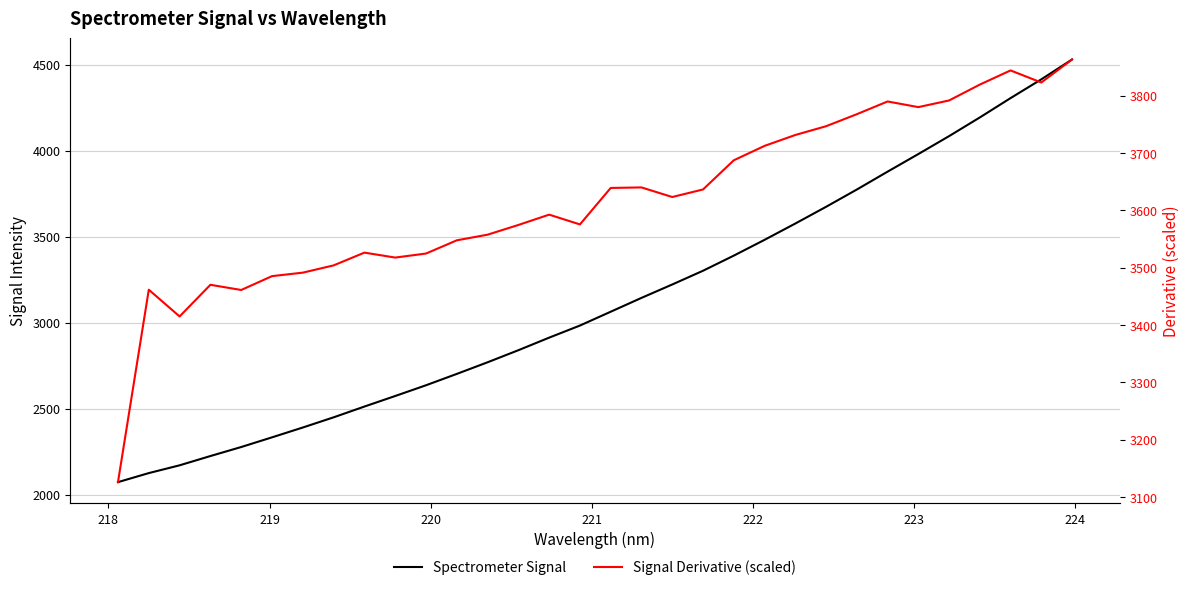

Rank the series by their average value, from highest to lowest.

Signal Derivative (scaled), Spectrometer Signal